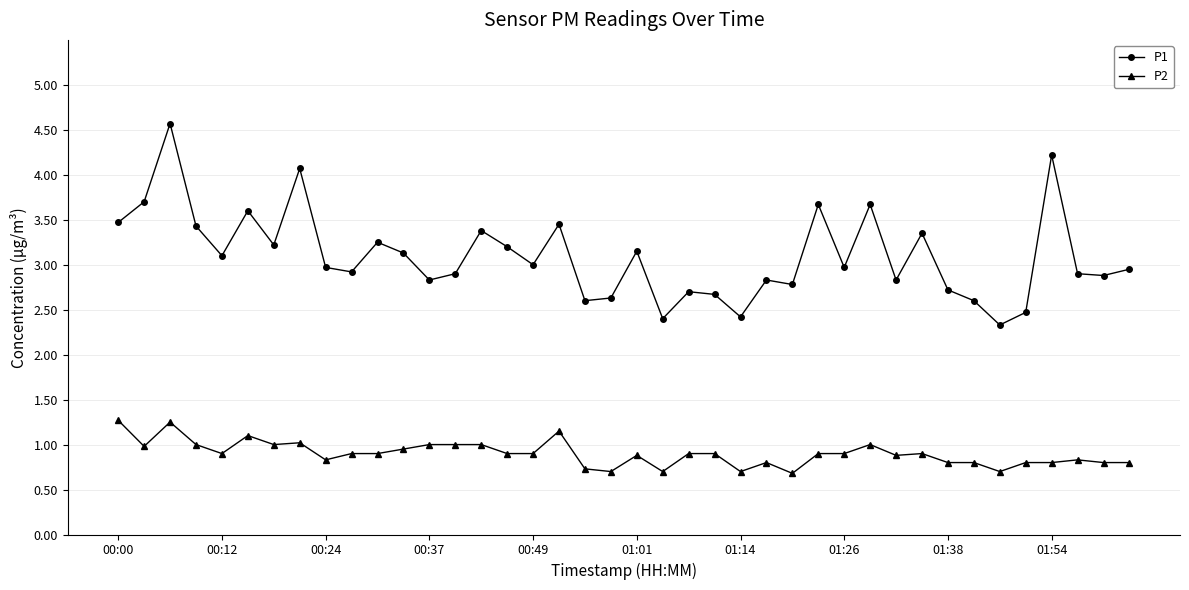

True or false: P2 and P1 intersect in this chart.

False